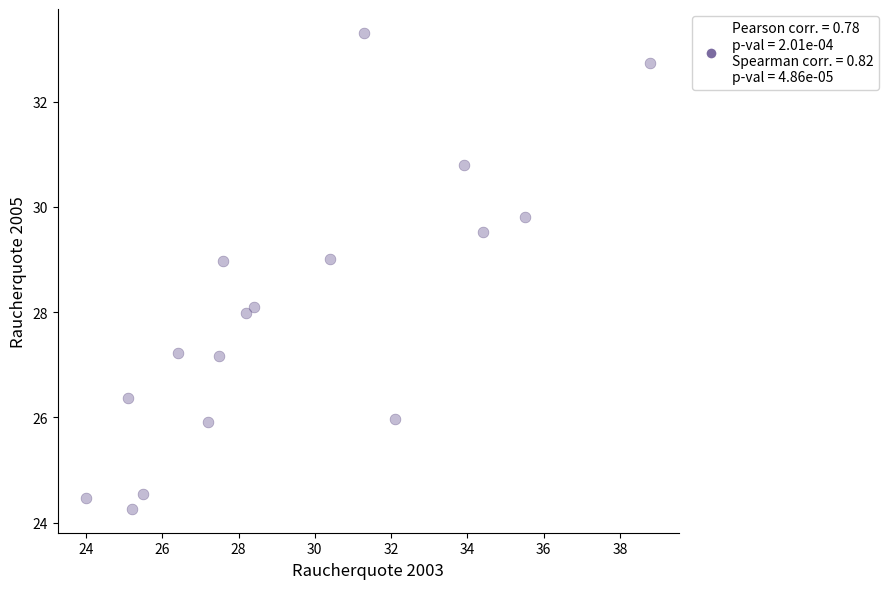

What is the range of X values (max minus min)?

14.8